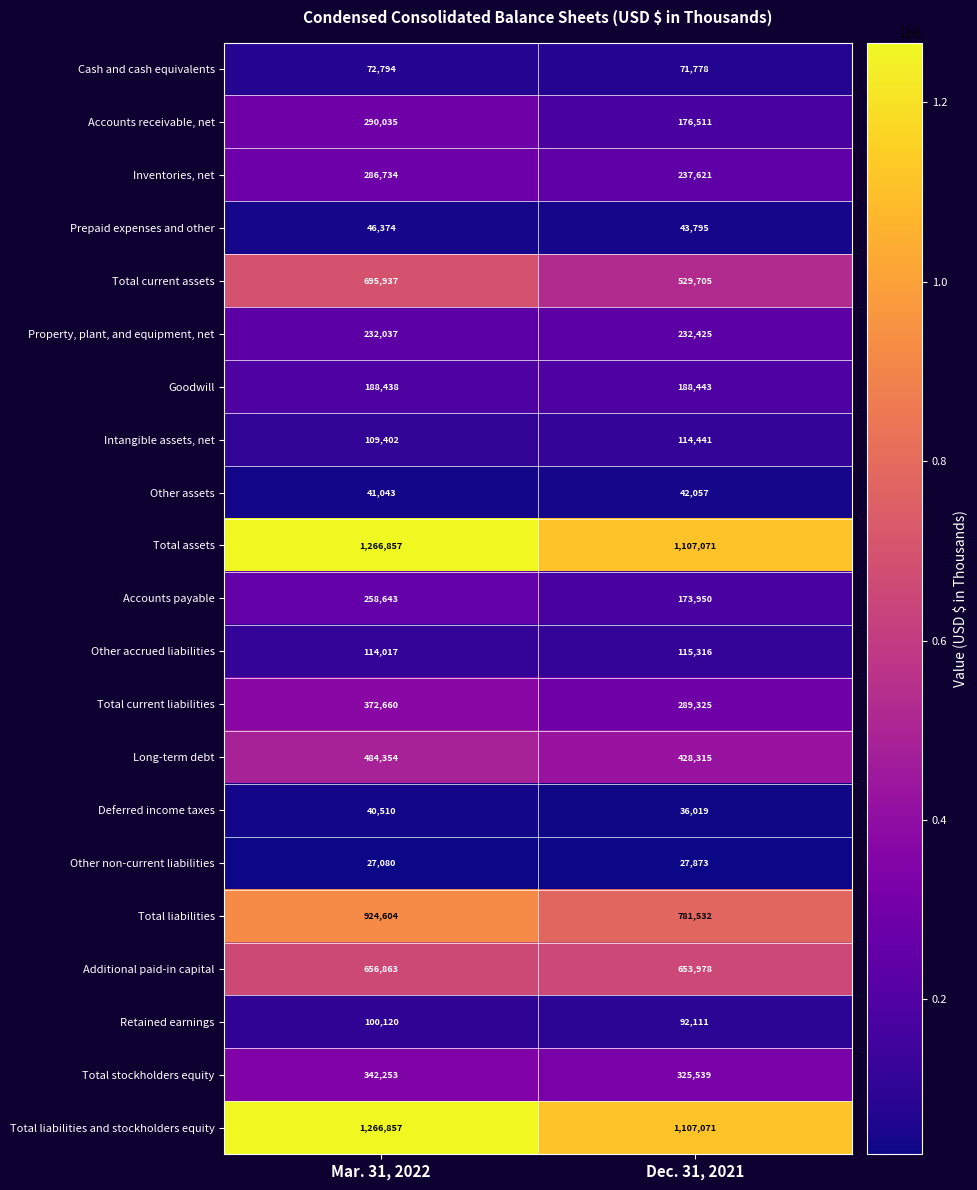

What is the average value of the Total stockholders equity series?

333896